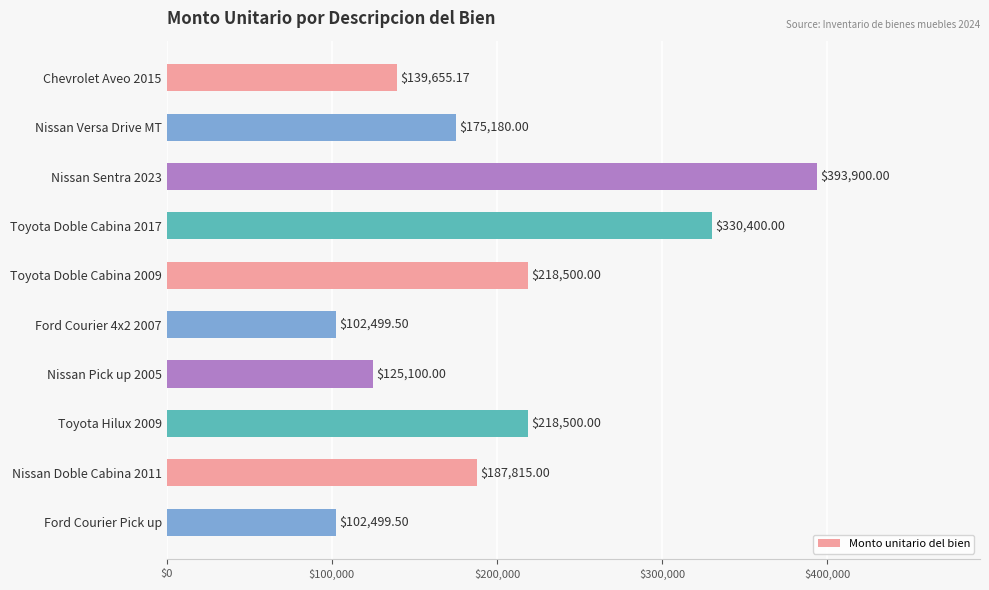

Approximately how many times larger is the value at Ford Courier Pick up compared to Toyota Doble Cabina 2009?

0.5